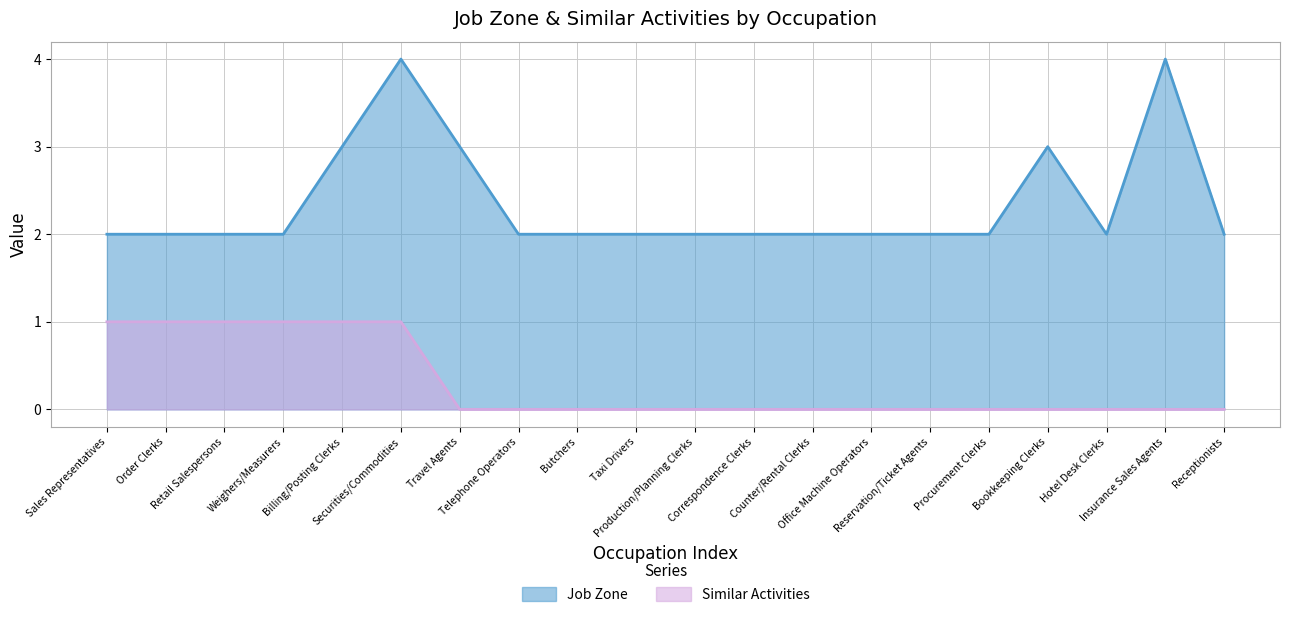

Which series changed the most between Reservation/Ticket Agents and Hotel Desk Clerks?

Job Zone